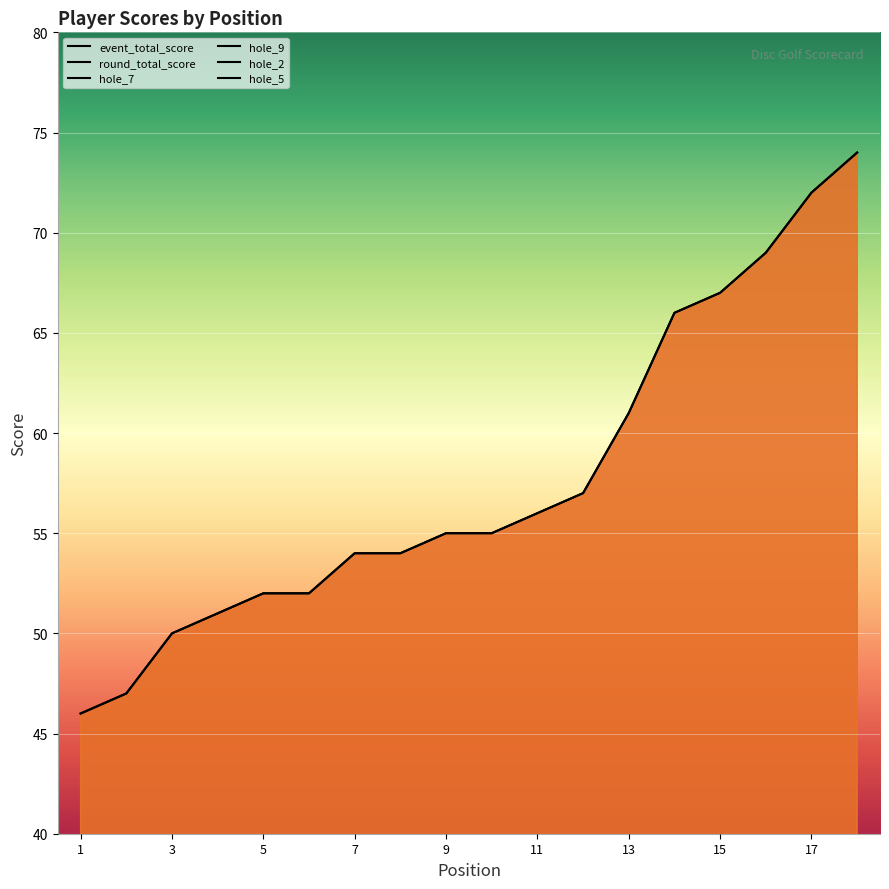

At which category is the sum across all series the highest?

18